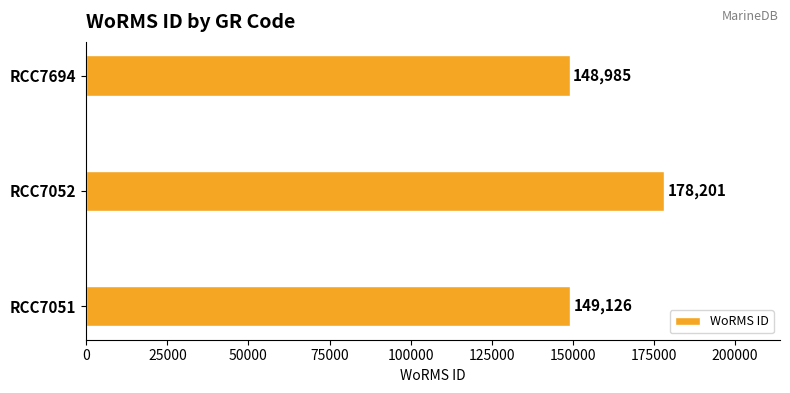

Reading top to bottom, list all the values displayed in this chart.

RCC7694=148985	RCC7052=178201	RCC7051=149126